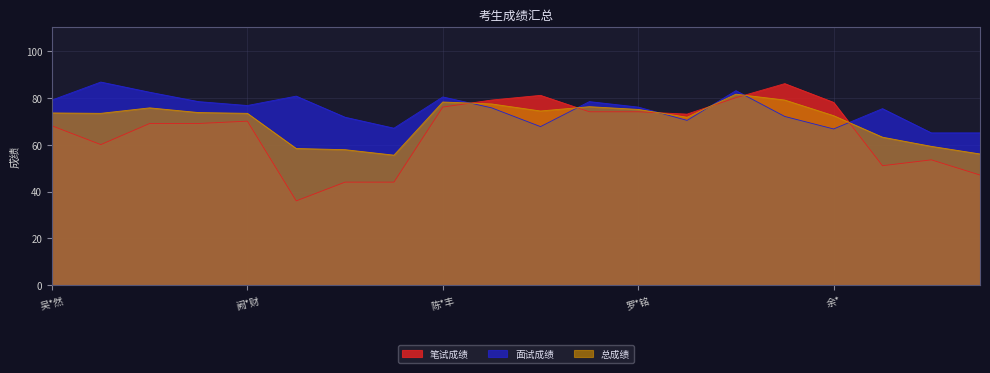

The value of 总成绩 at 陈*丰 is 78.2. True or false?

True